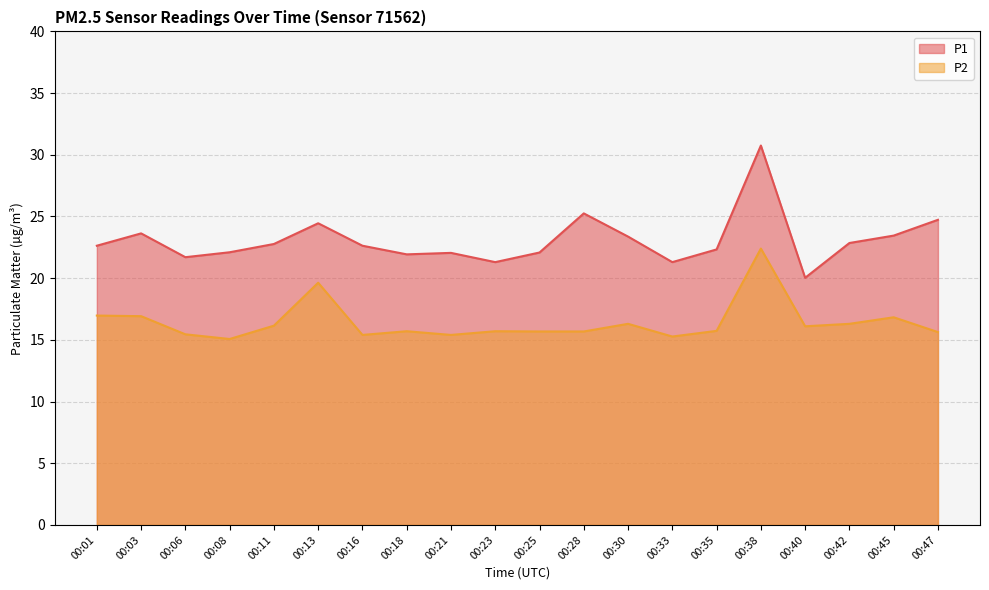

Does the chart have visible grid lines?

Yes